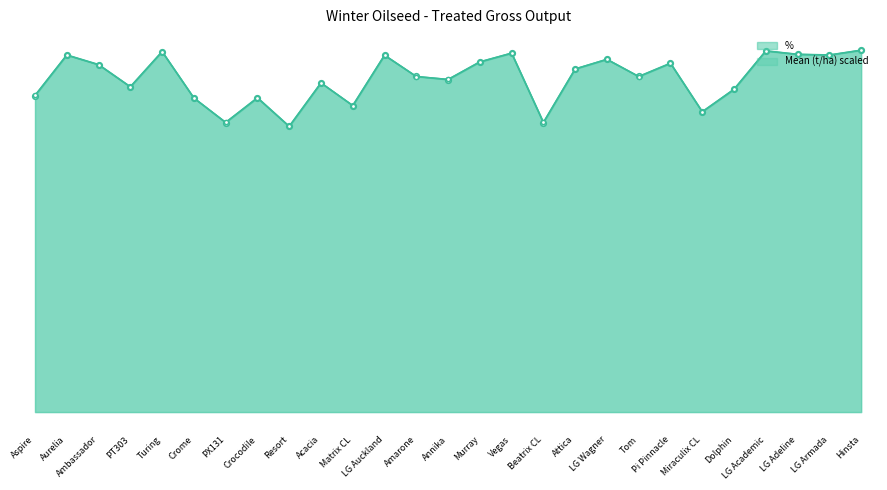

At which label is Mean (t/ha) scaled closest to 94?

Dolphin